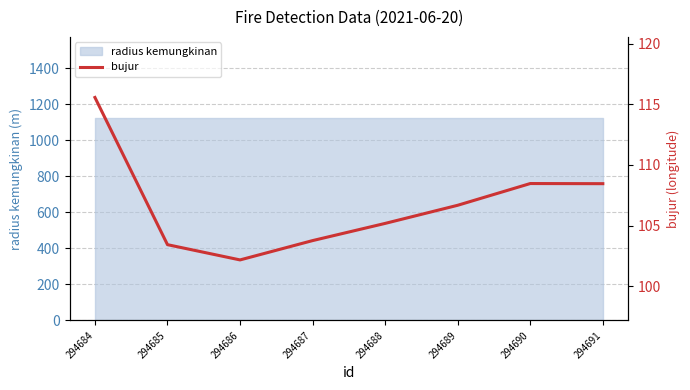

How many interior local valleys (lower than both neighbors) does the data have?

1